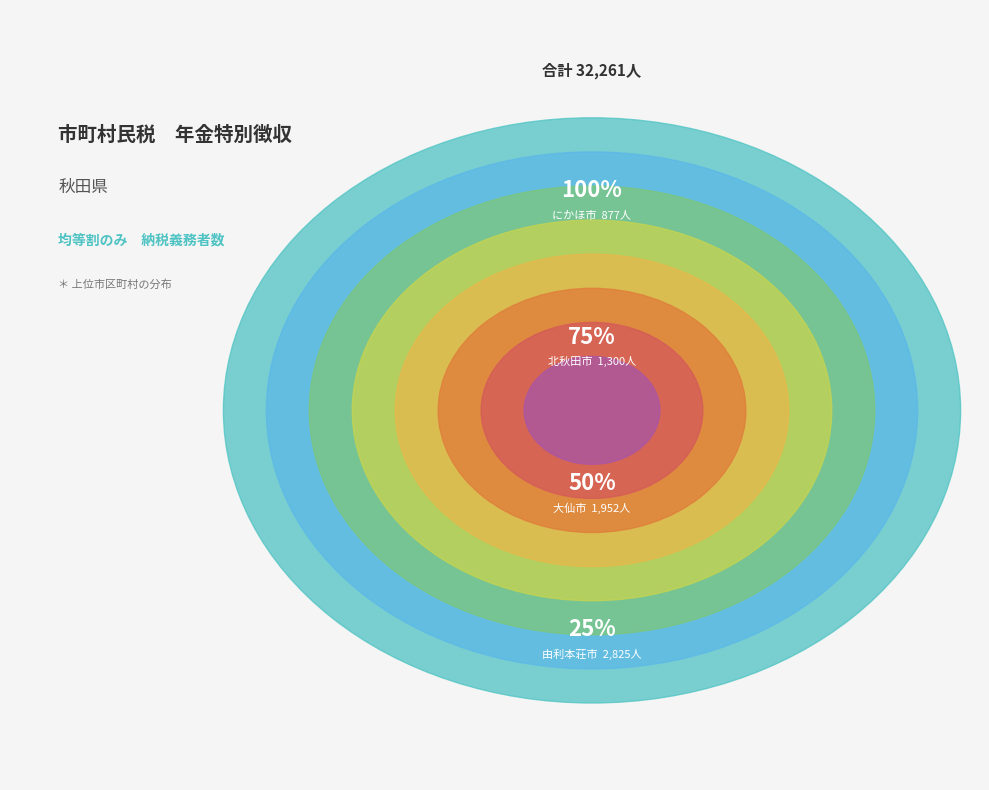

The 由利本荘市 slice represents 4% of the pie. True or false?

False